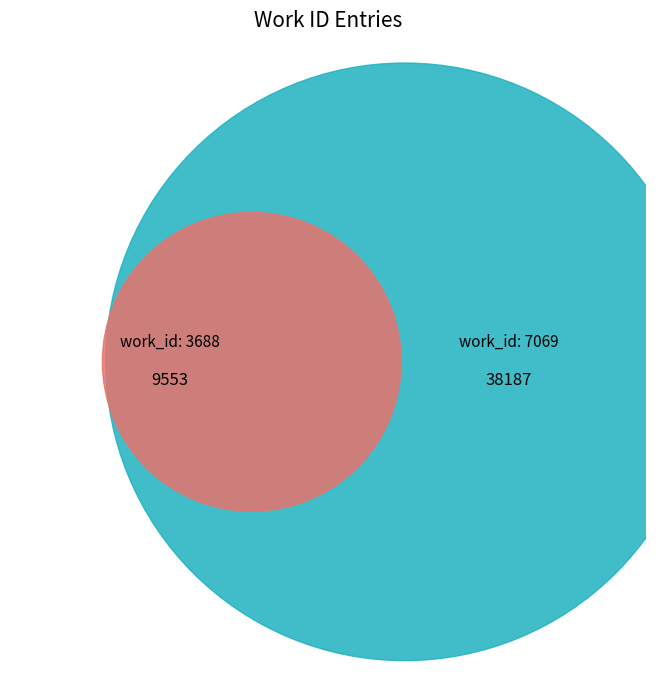

How many slices are in this pie chart?

3